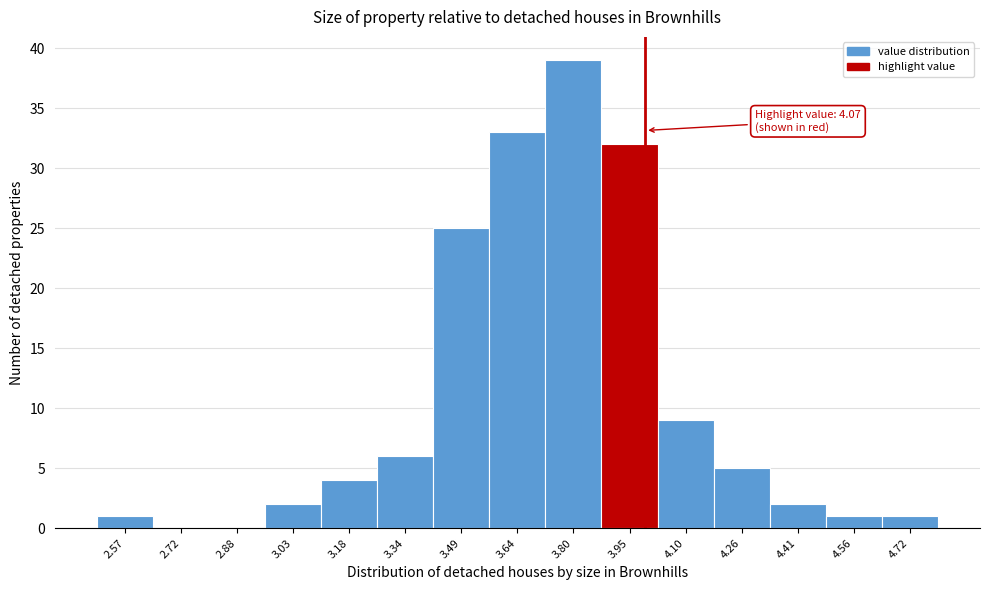

Reading left to right, list all the values displayed in this chart.

2.57=1	2.72=0	2.88=0	3.03=2	3.18=4	3.34=6	3.49=25	3.64=33	3.80=39	3.95=32	4.10=9	4.26=5	4.41=2	4.56=1	4.72=1